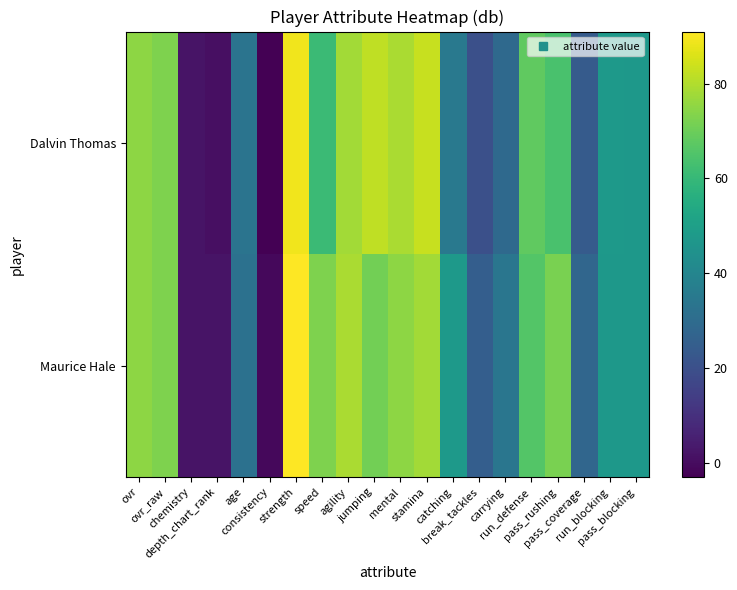

At how many categories does at least one series exceed 74?

6